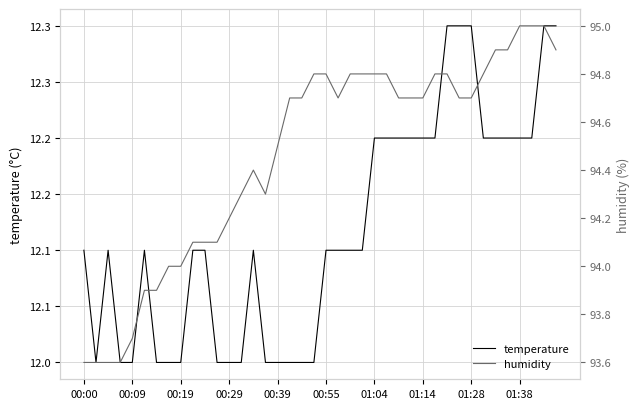

How many data points in temperature are above 12?

26